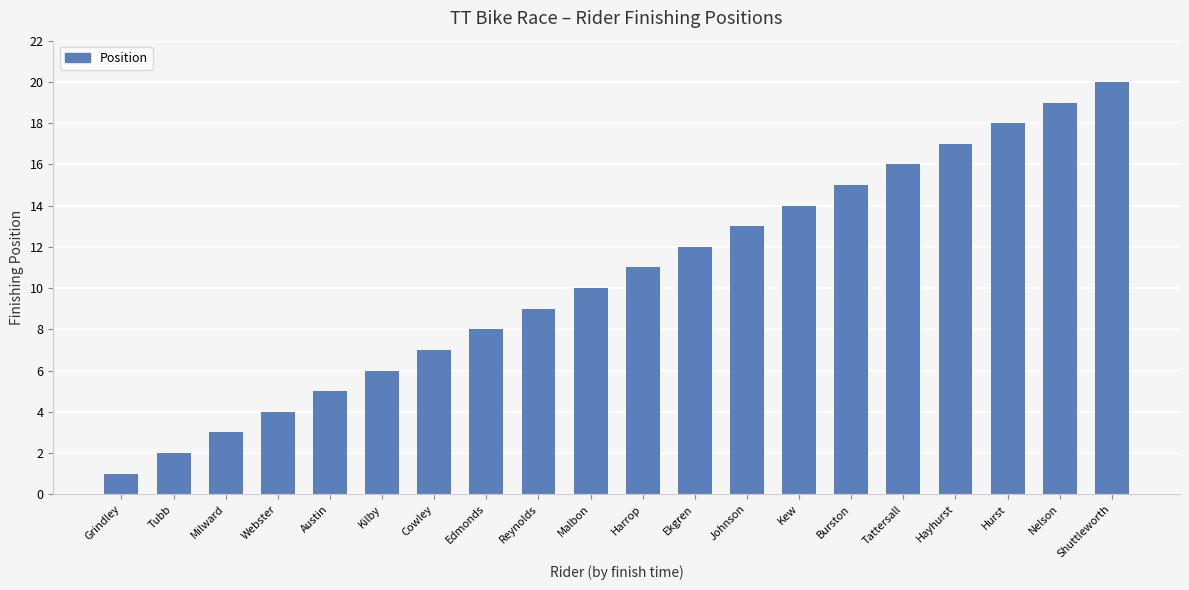

Are the bars horizontal?

No